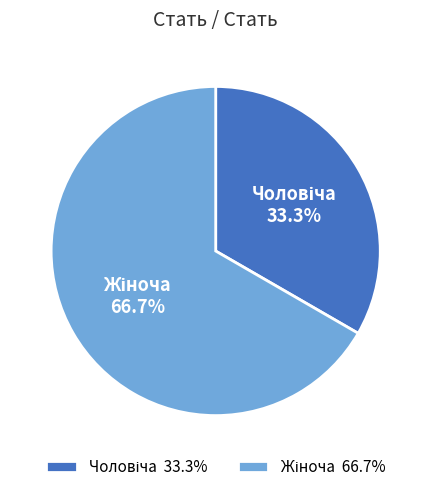

Is there any slice that represents more than half of the pie?

Yes